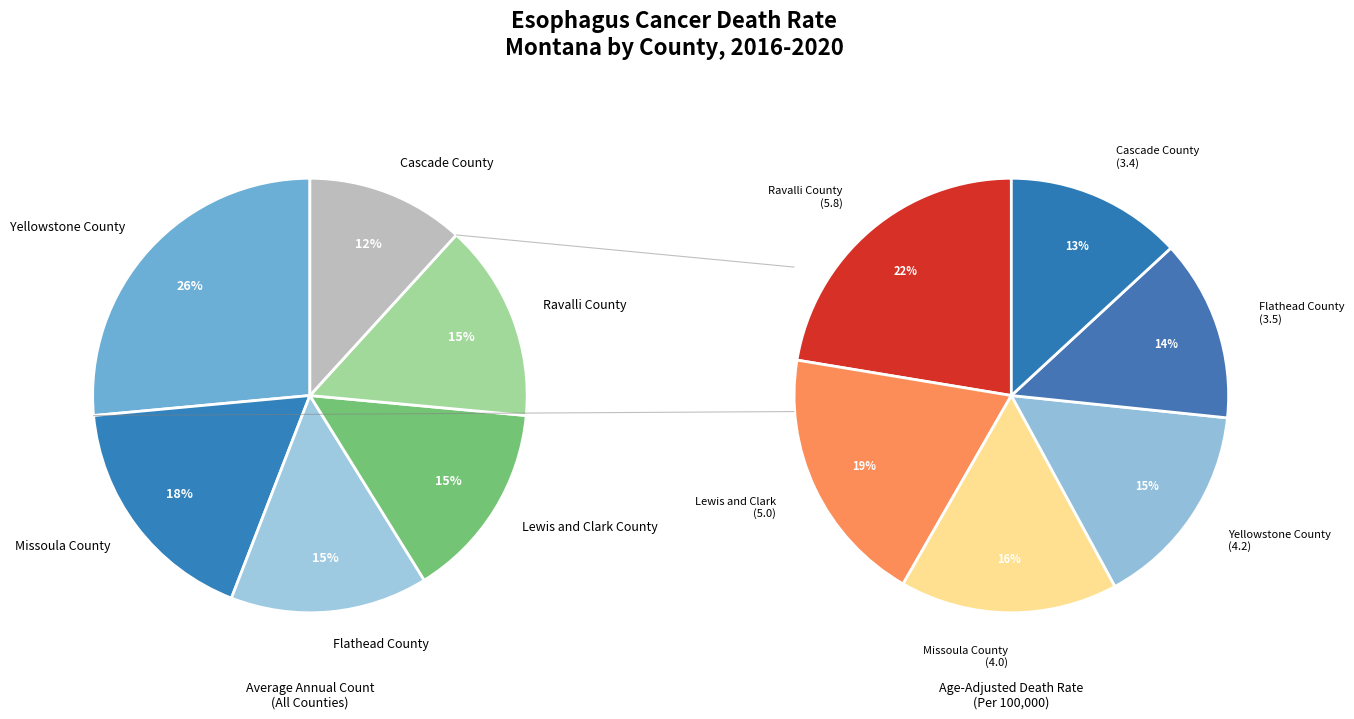

What is the largest slice in the pie chart?

Yellowstone County